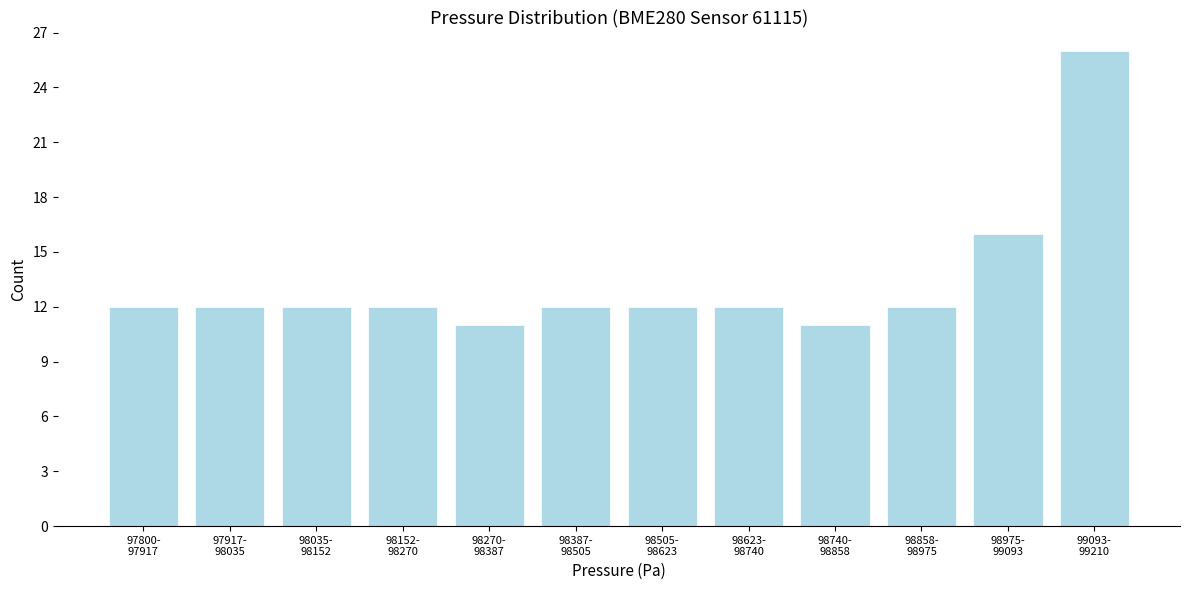

Reading left to right, list all the values displayed in this chart.

12	12	12	12	11	12	12	12	11	12	16	26